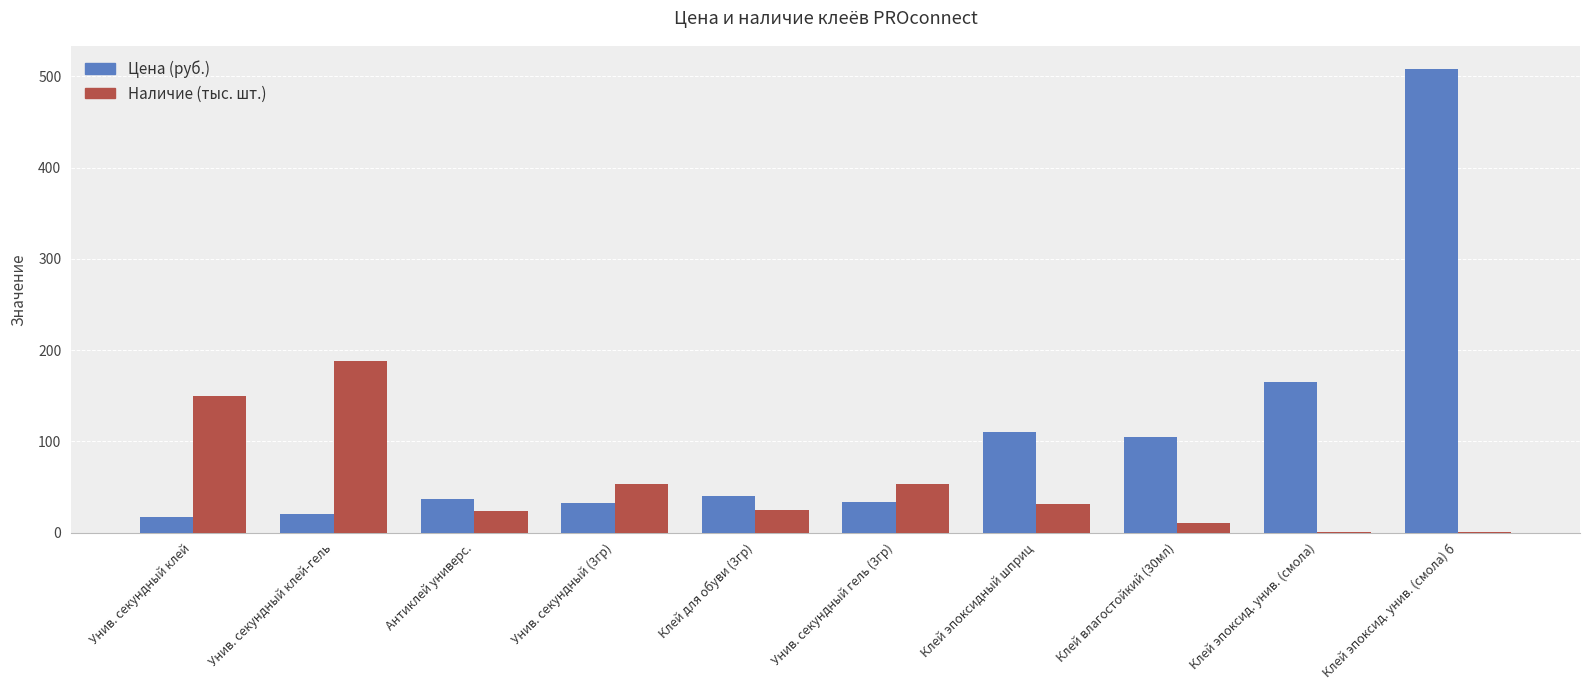

What value does the Цена (руб.) series have at Клей эпоксид. унив. (смола) б?

507.6